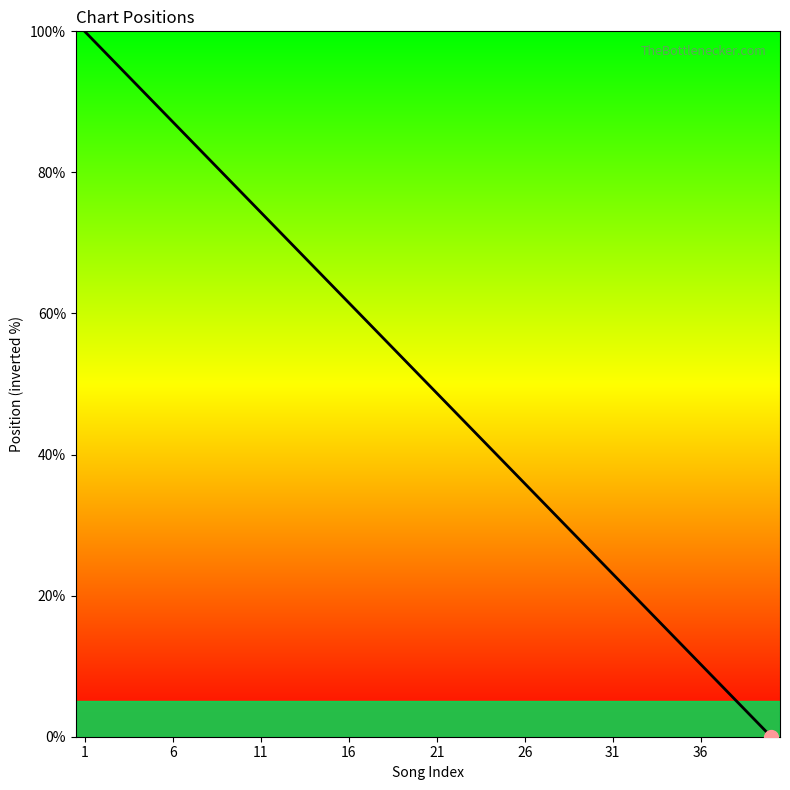

What is the difference between the maximum and minimum values?

100.0